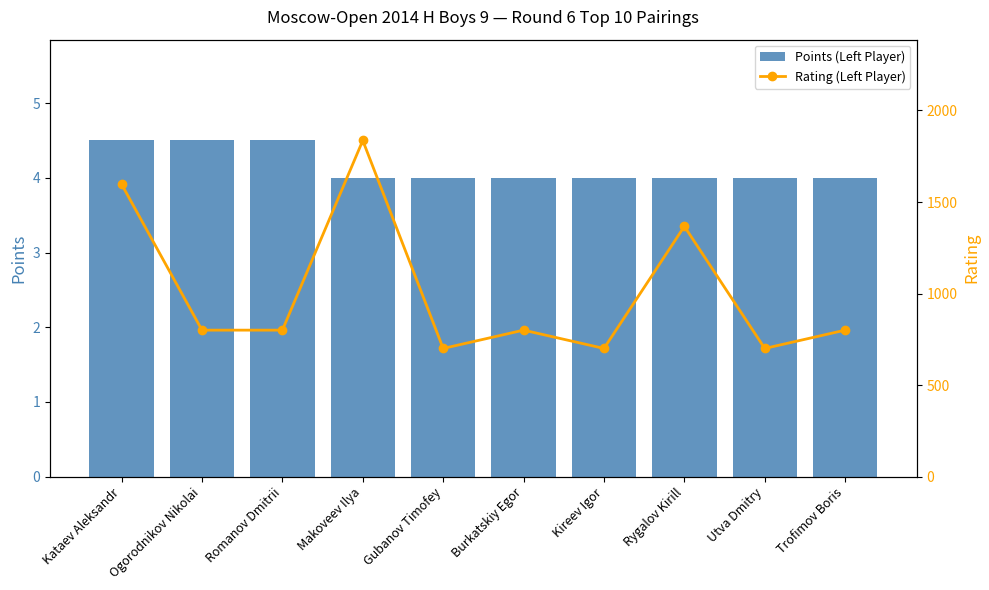

What is the label of the 5th bar from the left?

Gubanov Timofey